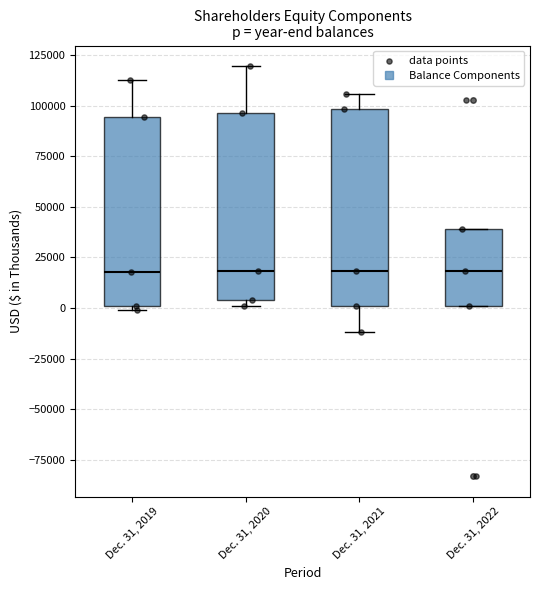

Where is the lower edge of the box for Dec. 31, 2022 on the y-axis? The values are not printed on the chart, so give them approximately, as read against the axis.

0